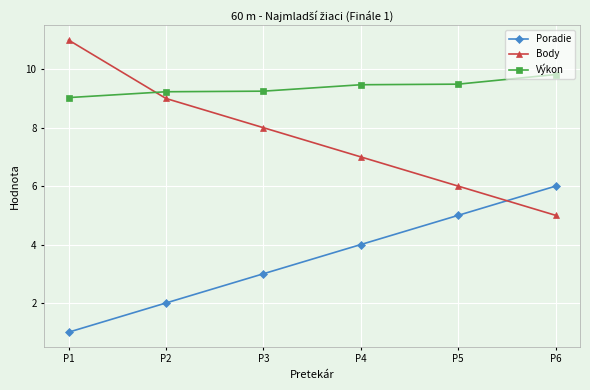

How many values in the Poradie series are below 4?

3